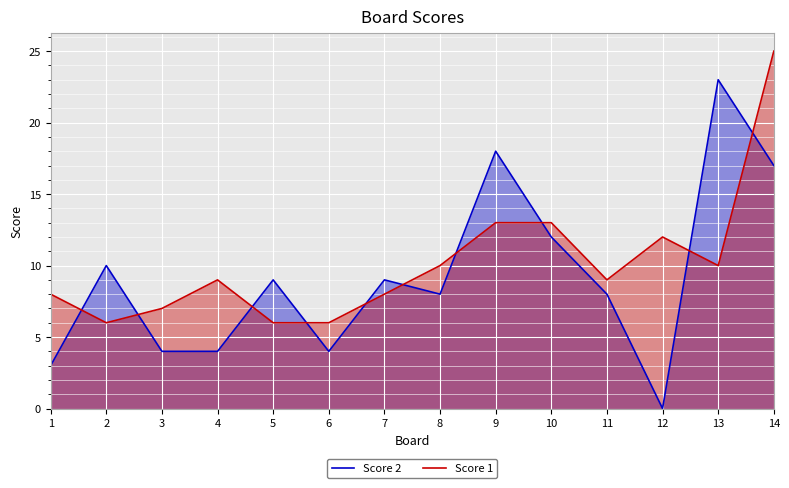

Where do Score 1 and Score 2 first cross each other?

1 and 2